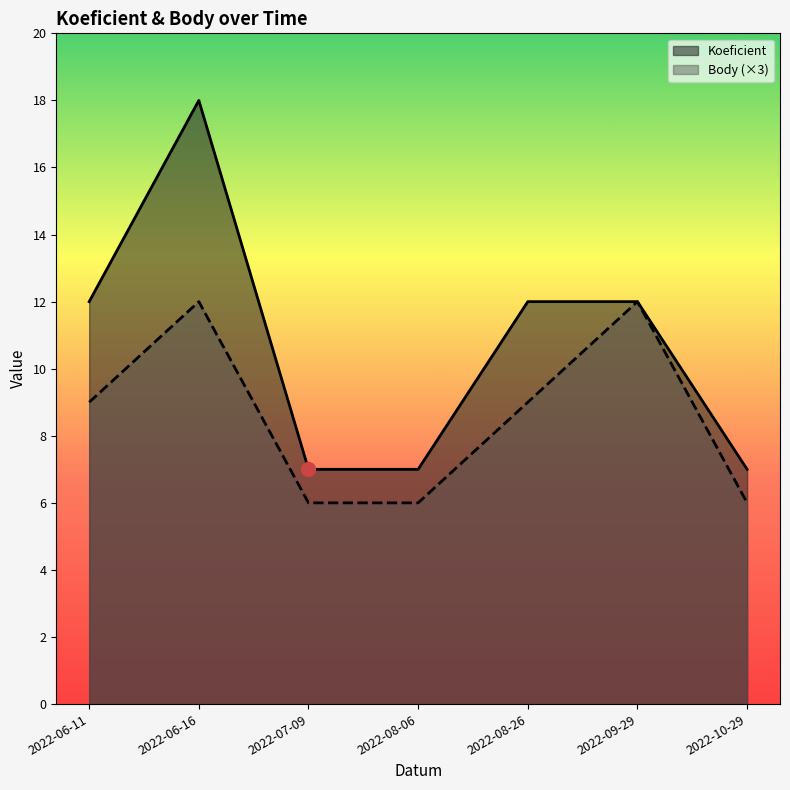

Which has a higher value, 2022-06-16 or 2022-09-29?

2022-06-16